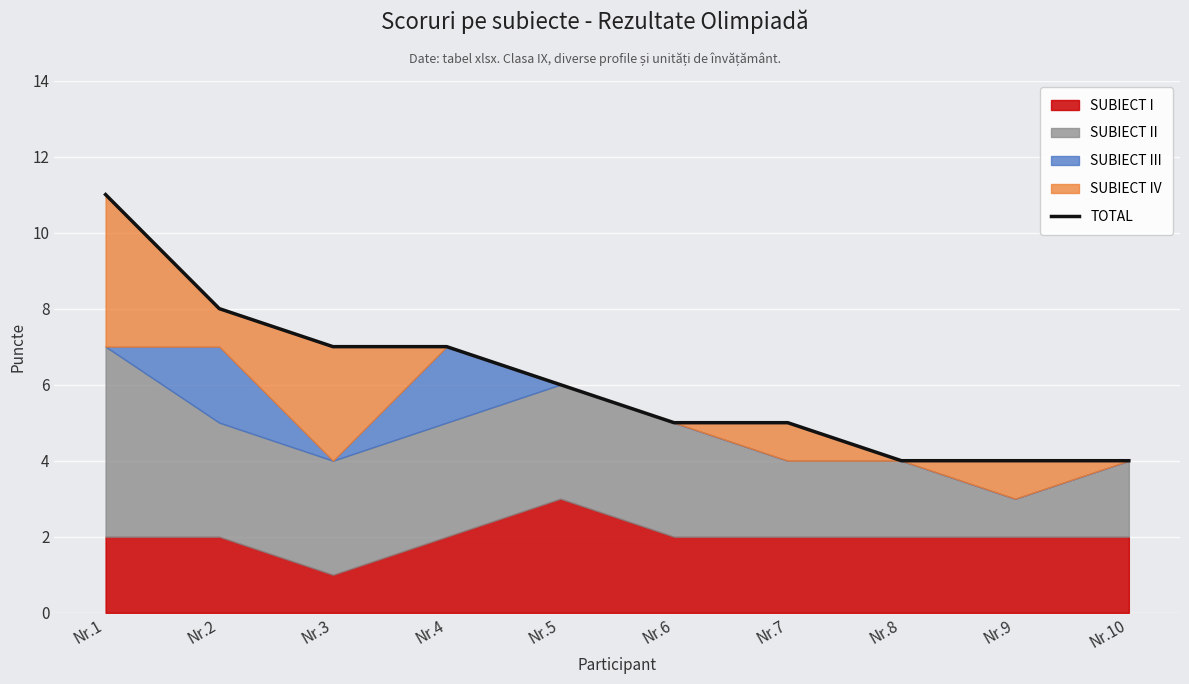

How many lines are shown in the chart?

1